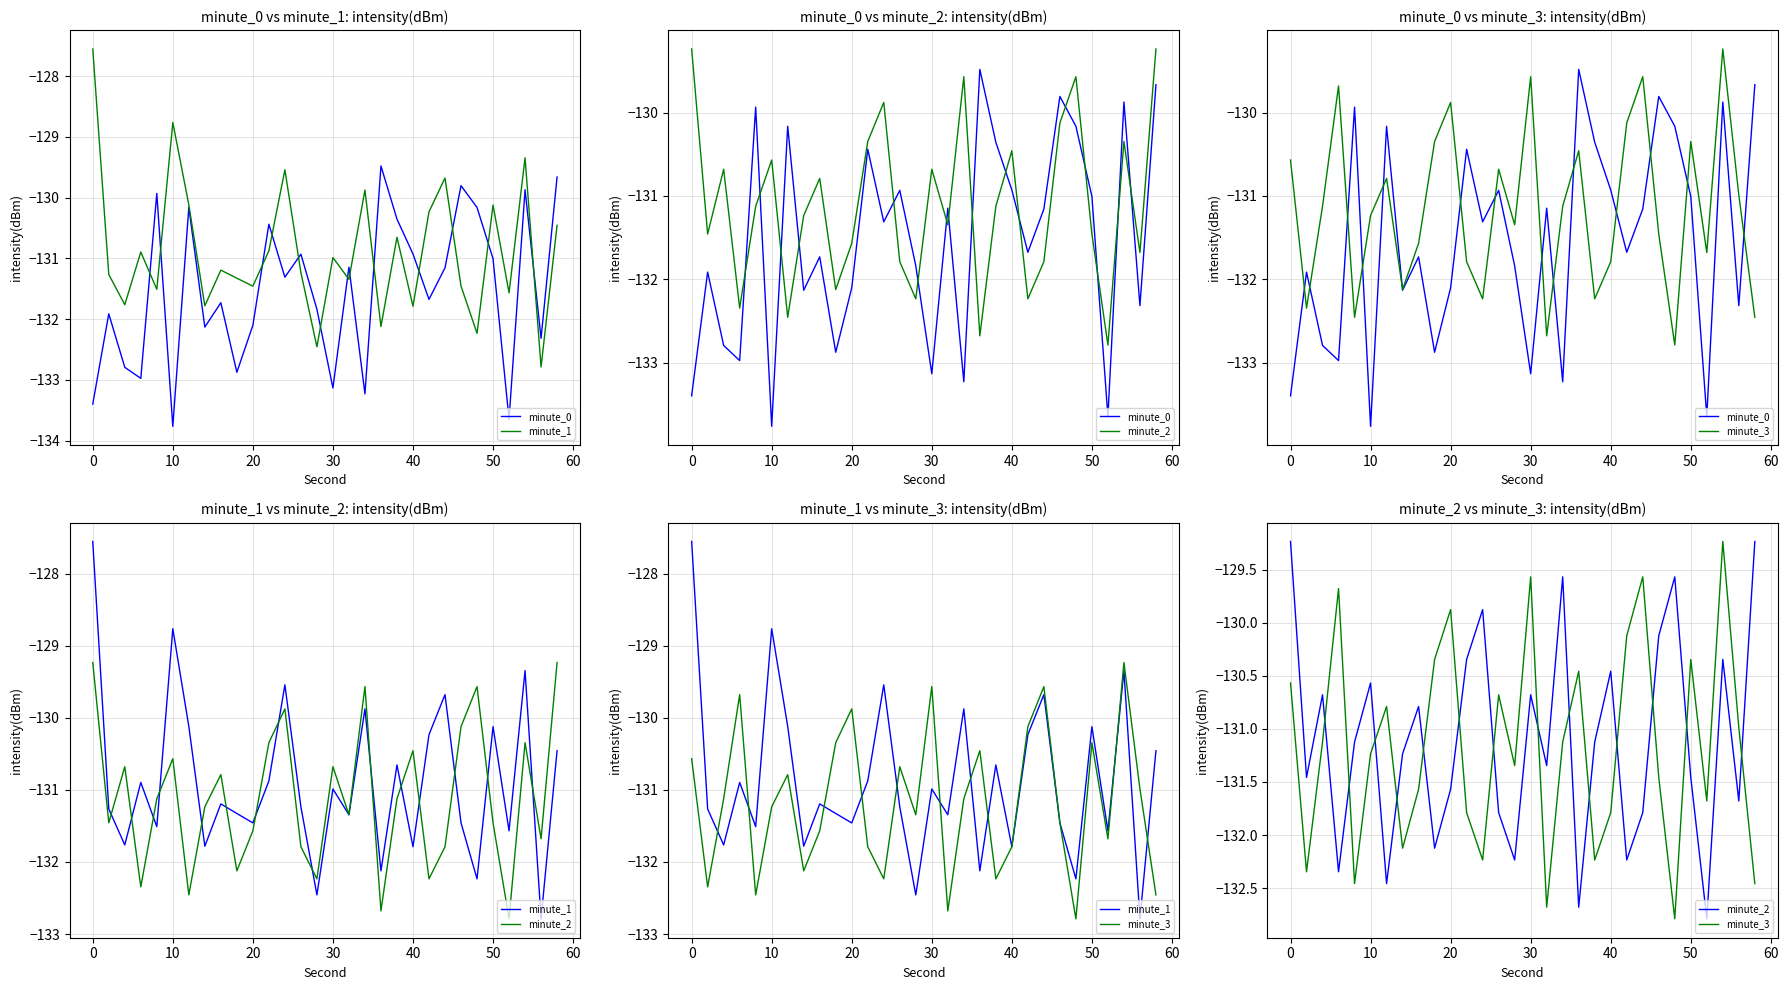

How many interior local peaks does the minute_1 series have?

10